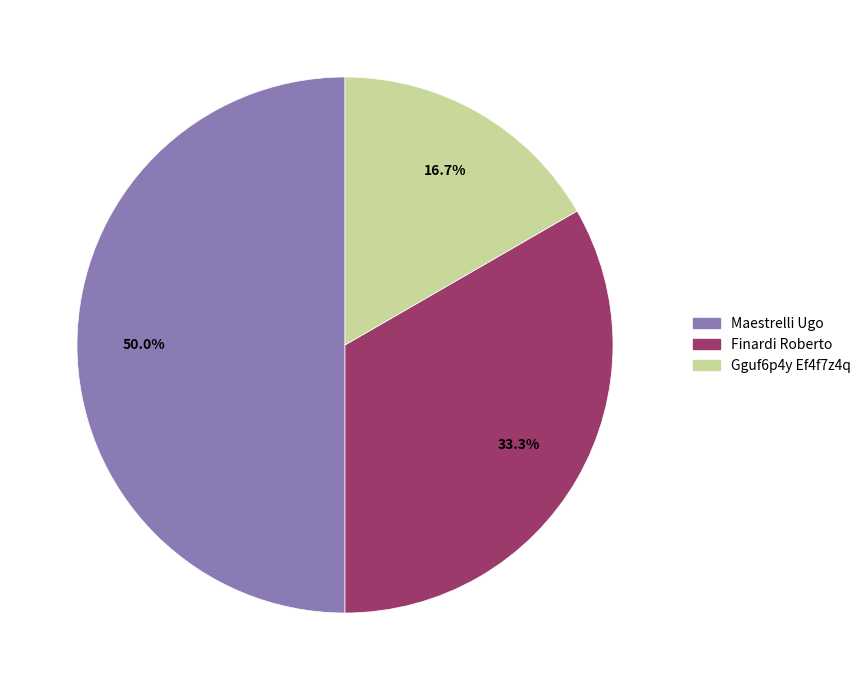

How many slices are in this pie chart?

3